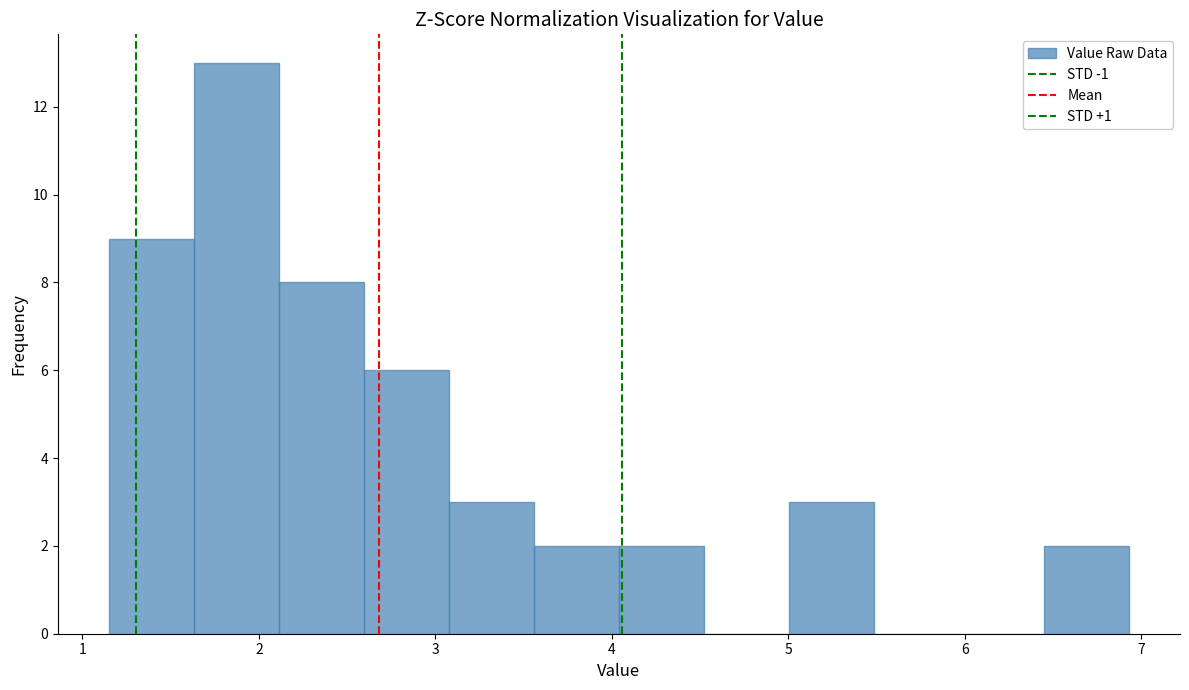

Reading left to right, list every bar in this chart as the range it spans on the x-axis followed by its height. Neither the bar edges nor the heights are printed on the chart, so give them approximately, as read against the axes.

1.2 to 1.6: 9
1.6 to 2.1: 13
2.1 to 2.6: 8
2.6 to 3.1: 6
3.1 to 3.6: 3
3.6 to 4.0: 2
4.0 to 4.5: 2
4.5 to 5.0: 0
5.0 to 5.5: 3
5.5 to 6.0: 0
6.0 to 6.4: 0
6.4 to 6.9: 2